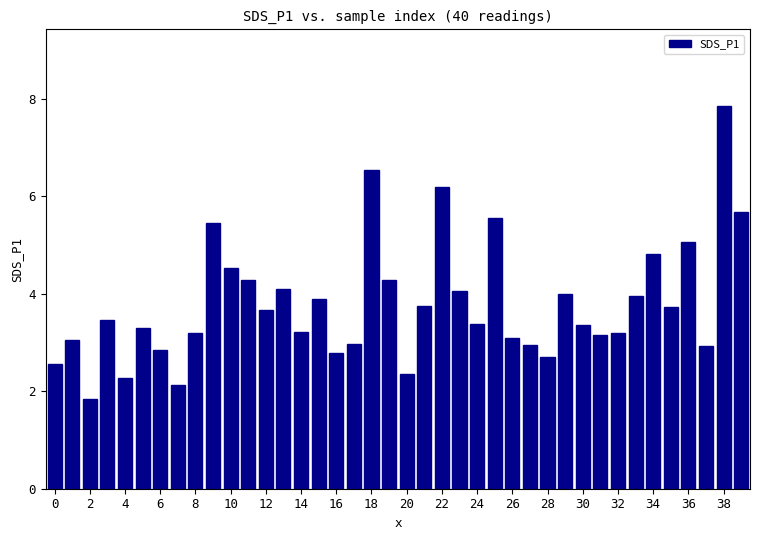

What is the value of the 35th bar from the left?

4.8